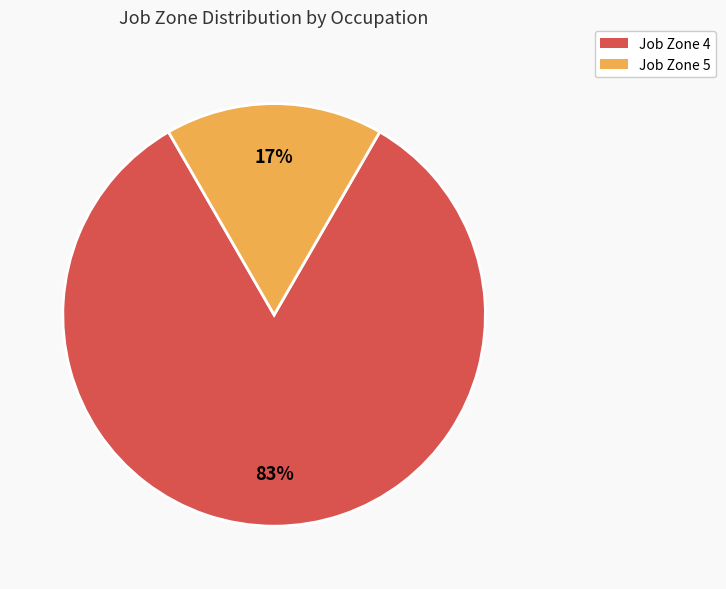

How many segments does this pie chart have?

2